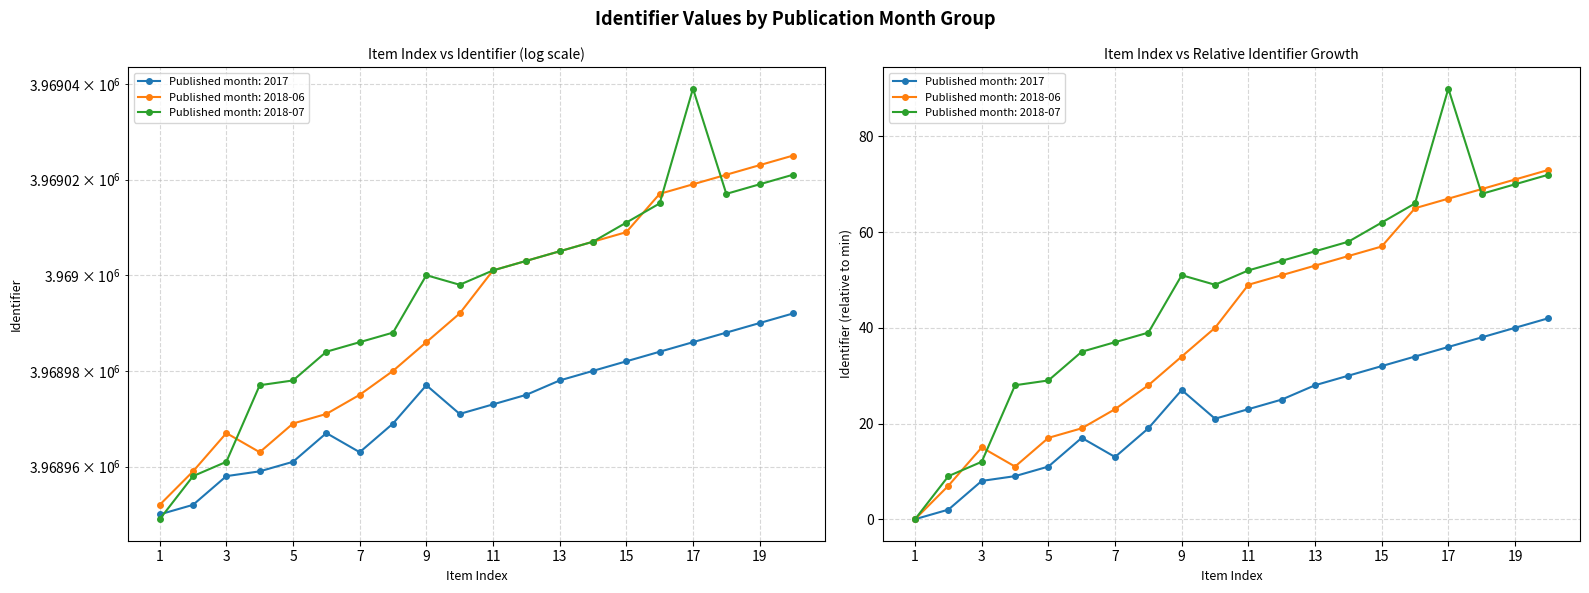

Reading left to right, extract all data points from this chart.

2017: 3968950	3968952	3968958	3968959	3968961	3968967	3968963	3968969	3968977	3968971	3968973	3968975	3968978	3968980	3968982	3968984	3968986	3968988	3968990	3968992
2018-06: 3968952	3968959	3968967	3968963	3968969	3968971	3968975	3968980	3968986	3968992	3969001	3969003	3969005	3969007	3969009	3969017	3969019	3969021	3969023	3969025
2018-07: 3968949	3968958	3968961	3968977	3968978	3968984	3968986	3968988	3969000	3968998	3969001	3969003	3969005	3969007	3969011	3969015	3969039	3969017	3969019	3969021